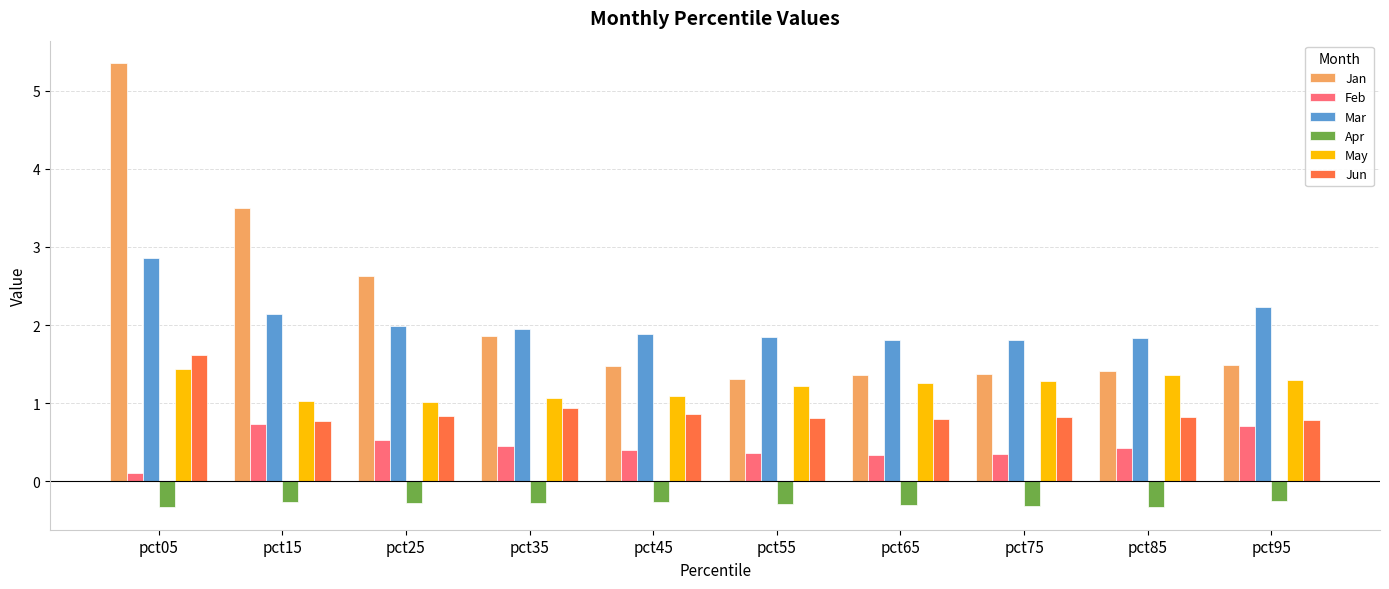

Count the number of categories in the chart.

10